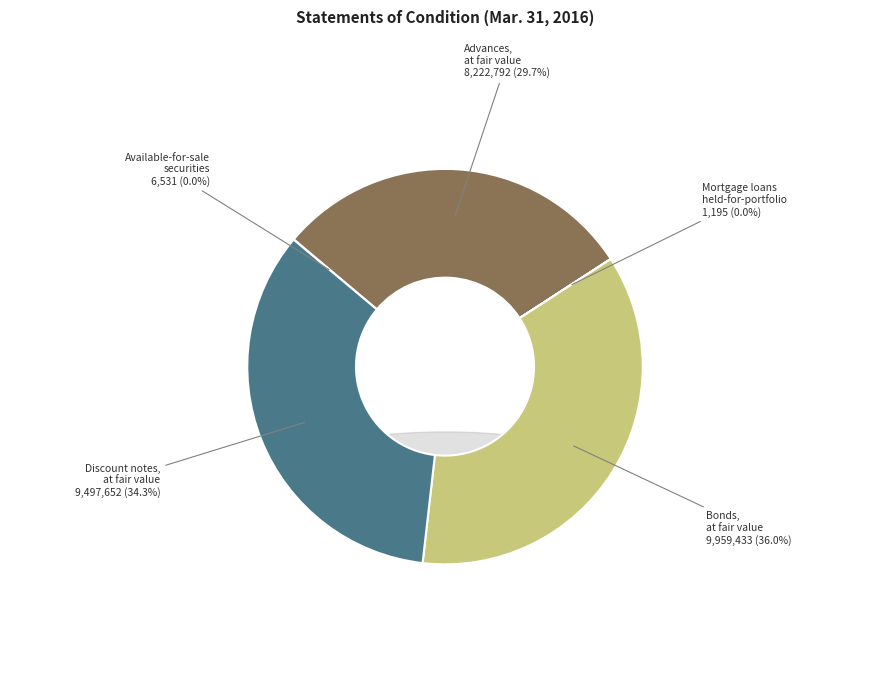

Is there any slice that represents more than half of the pie?

No